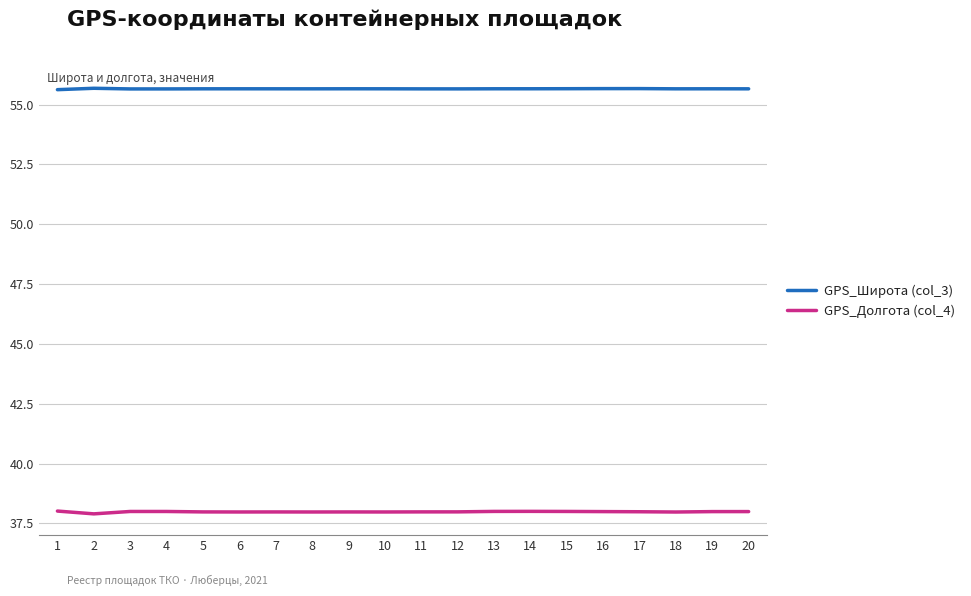

The GPS_Широта (col_3) series shows 76.0 at 11. True or false?

False